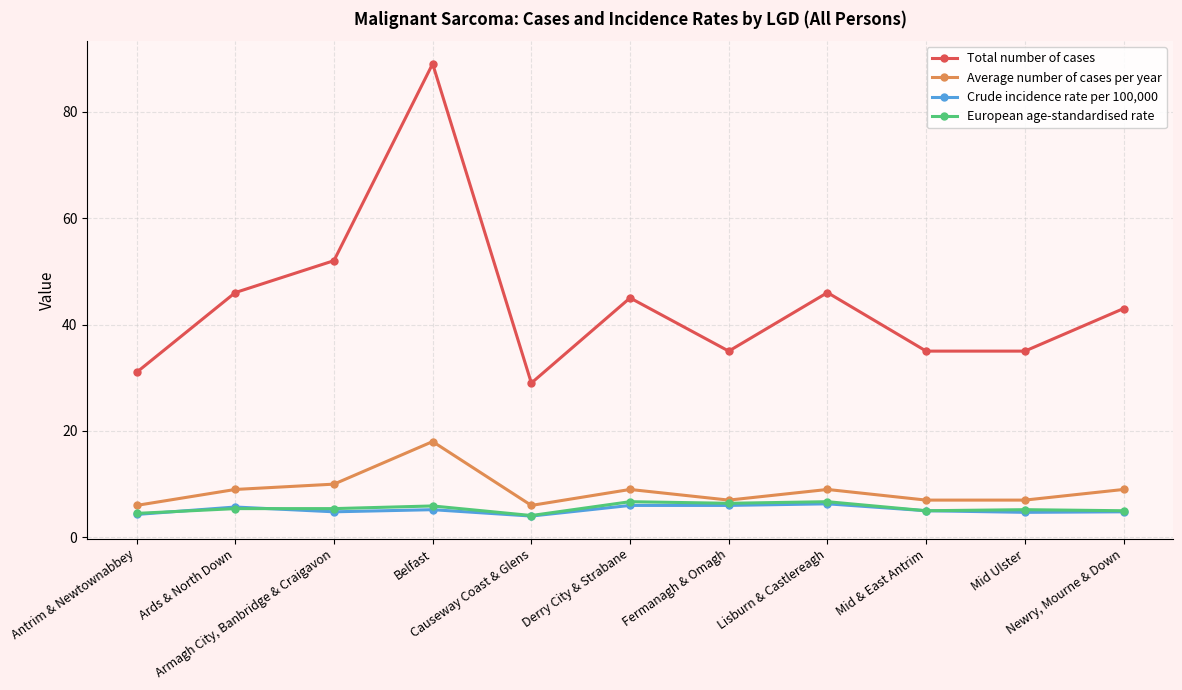

What is the highest value of the Total number of cases series?

89.0